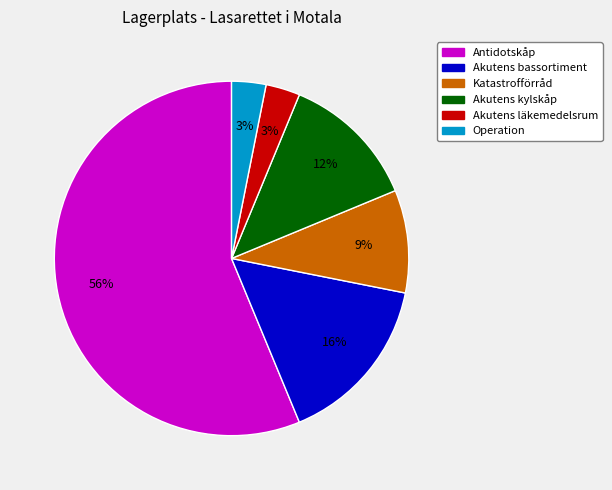

Do Operation and Katastrofförråd together represent more than half of the pie?

No